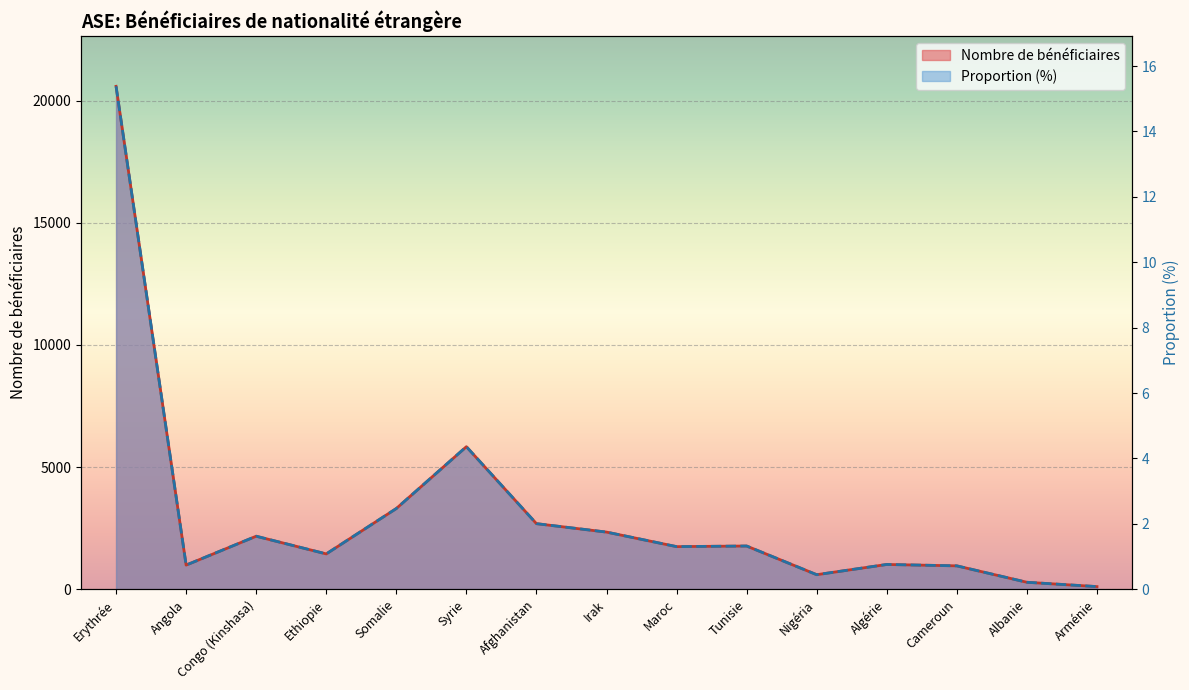

What is the difference between the second highest and minimum values in the Nombre de bénéficiaires series?

5726.0